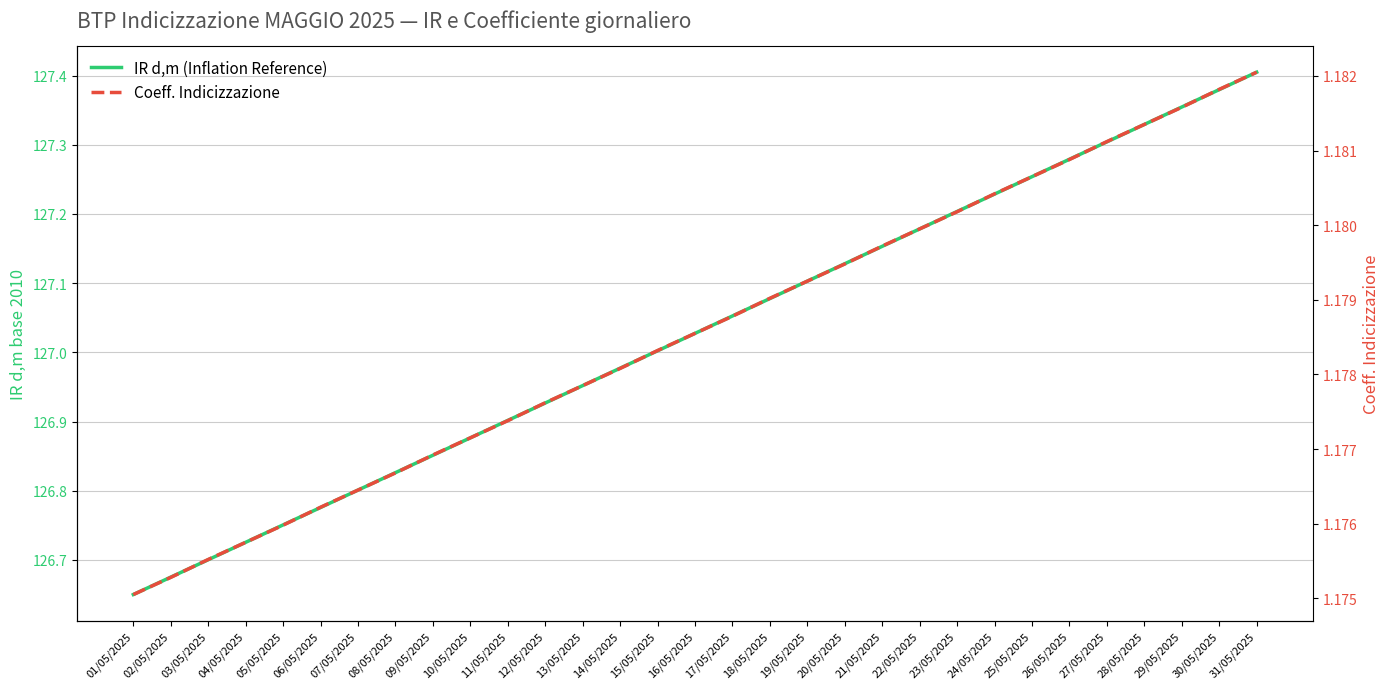

True or false: Coeff. Indicizzazione has a value of 1.2 at 28/05/2025.

True